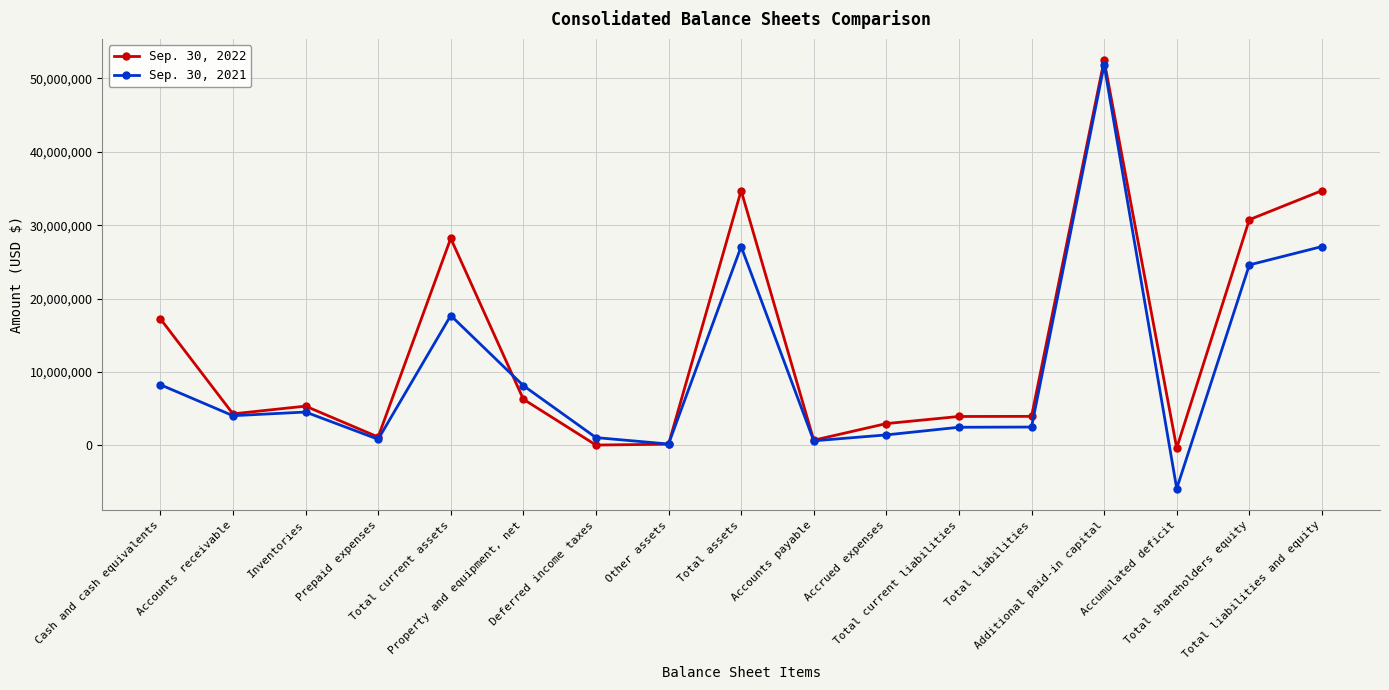

What are all the series names shown in the legend?

Sep. 30, 2022, Sep. 30, 2021